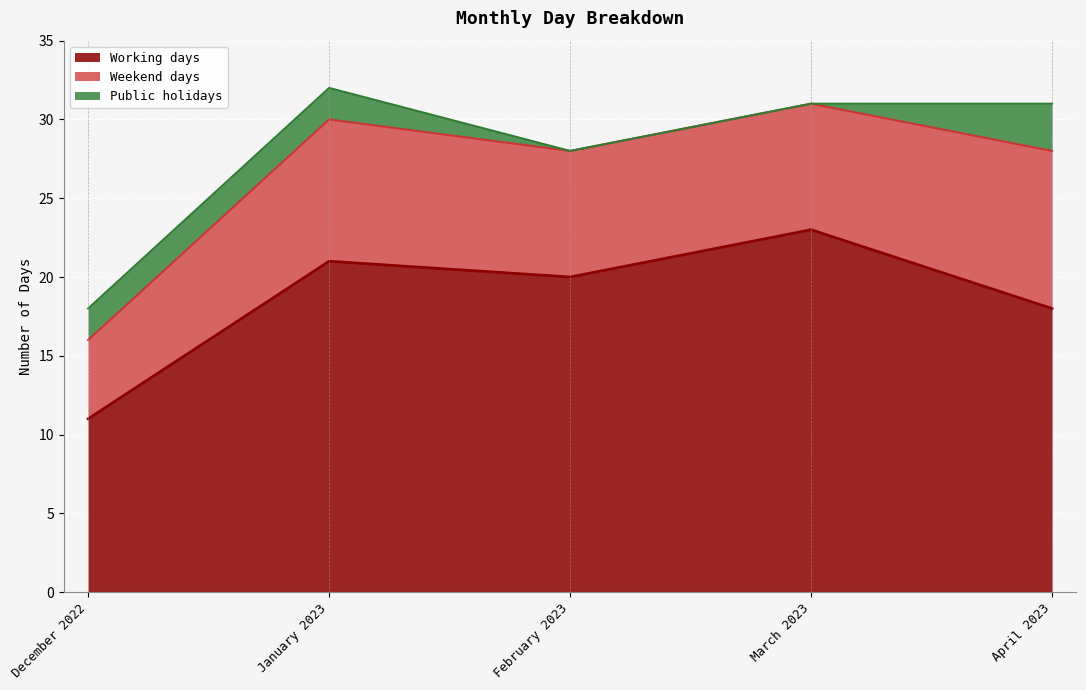

True or false: Weekend days and Working days intersect in this chart.

False